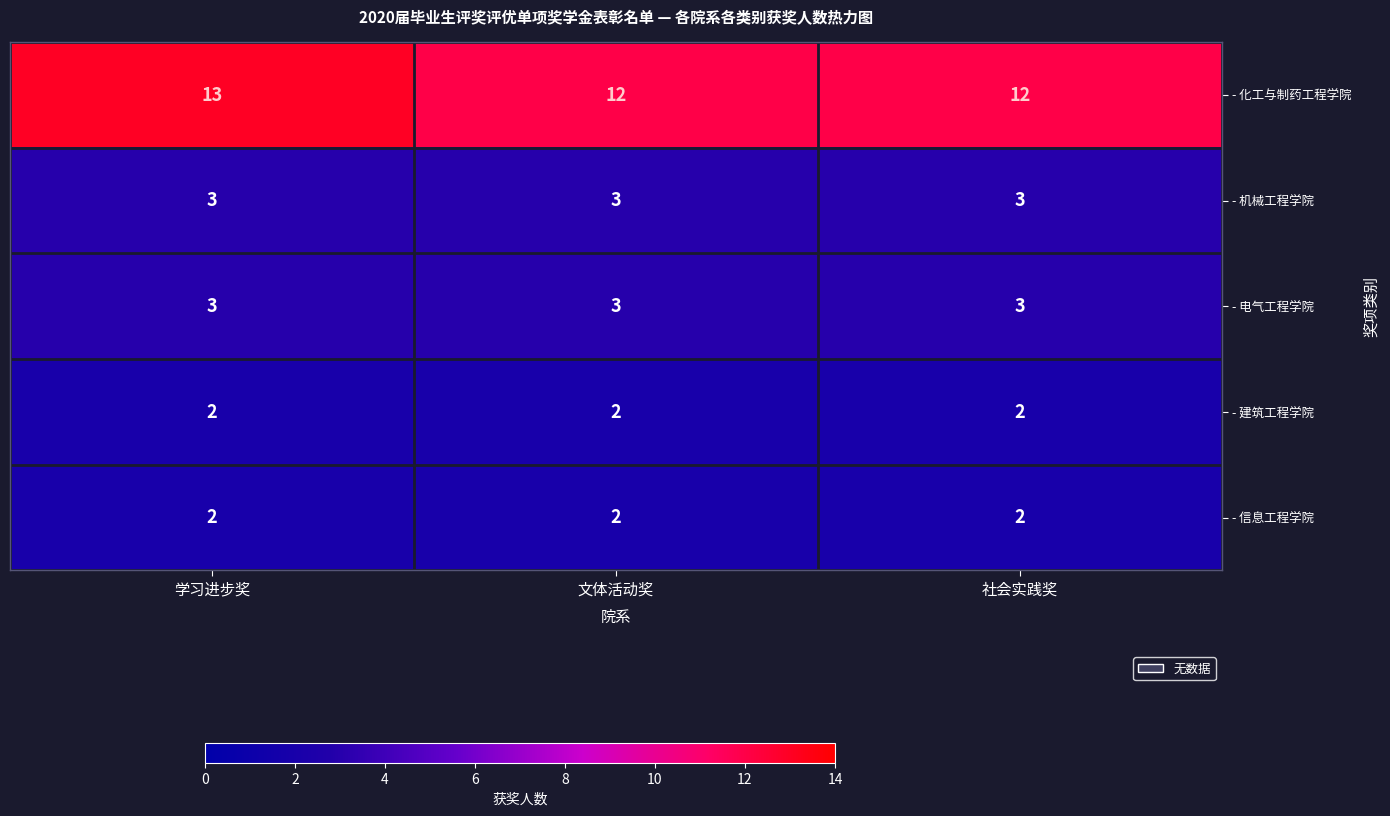

What is the sum of the - 建筑工程学院 values at 文体活动奖 and 学习进步奖?

4